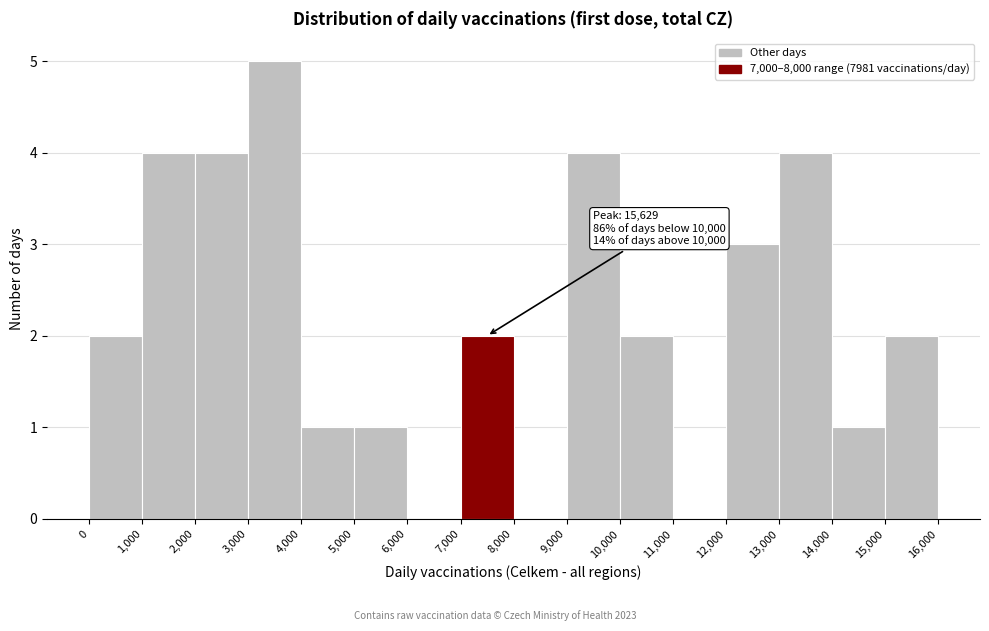

Over which range of the x-axis is the bar tallest?

3,000 to 4,000